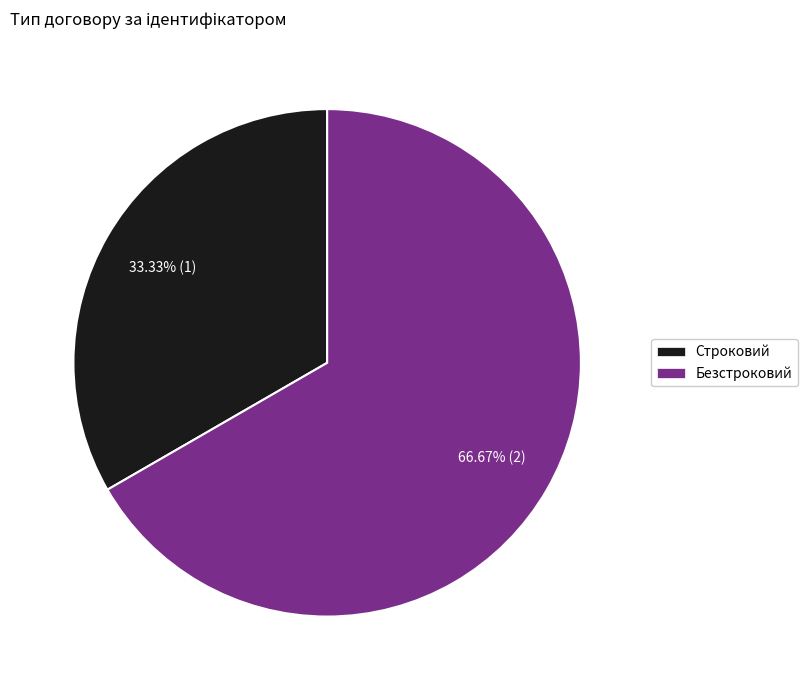

What is the smallest slice in the pie chart?

Строковий